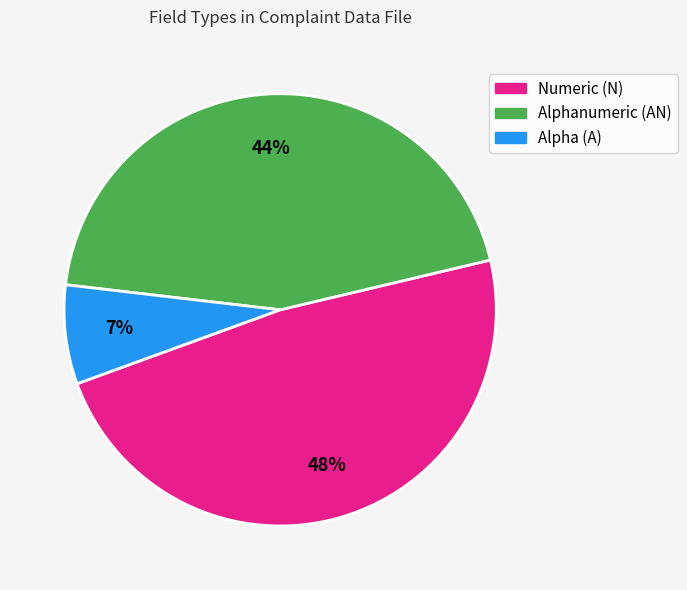

To the nearest percent, what is the average slice percentage?

33%